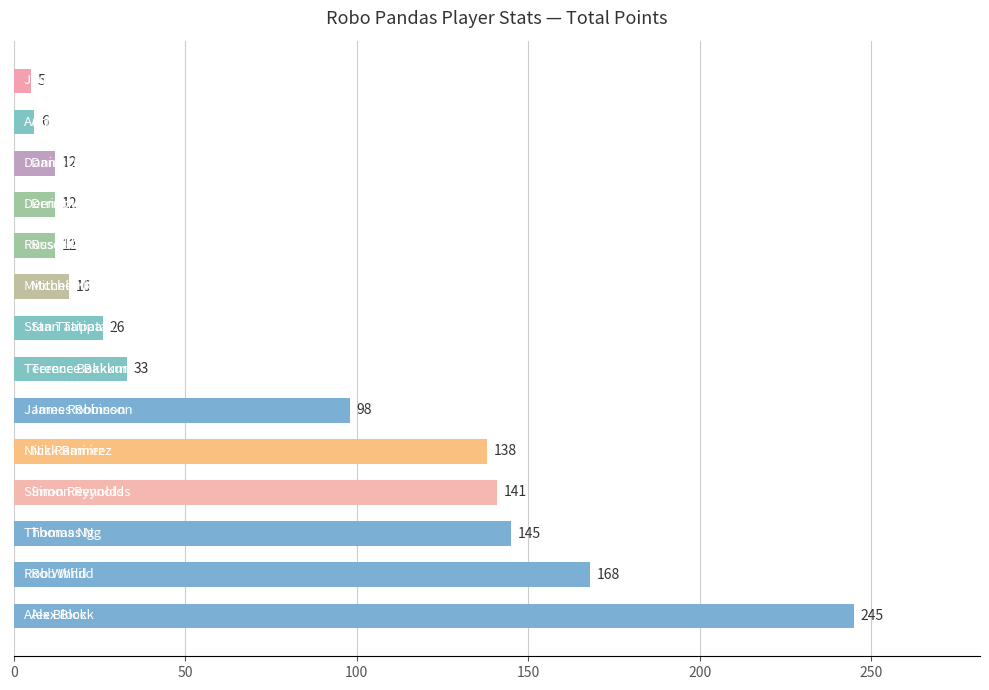

What is the greatest value displayed?

245